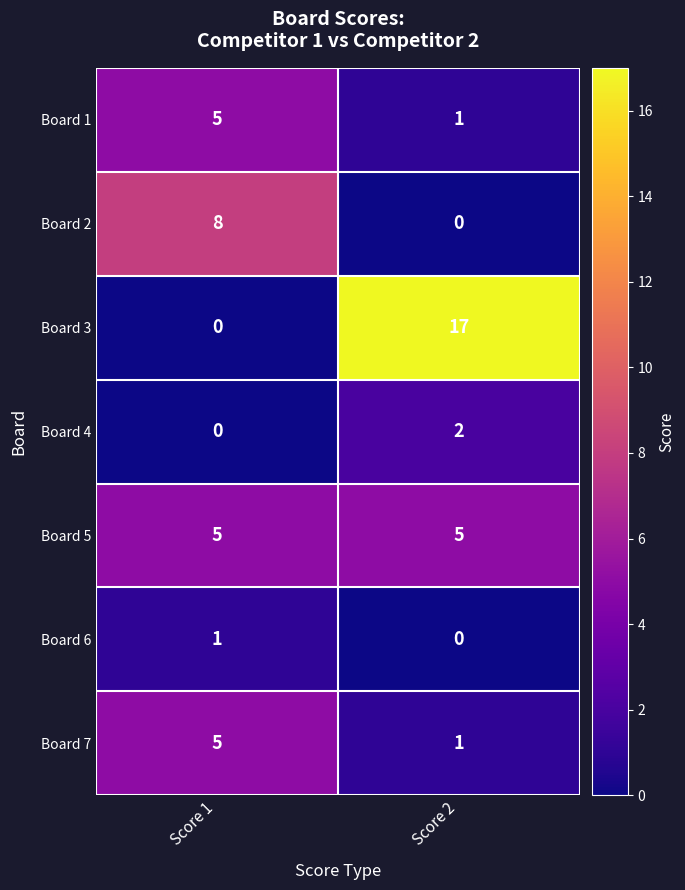

Which series changed the most between Score 1 and Score 2?

Board 3